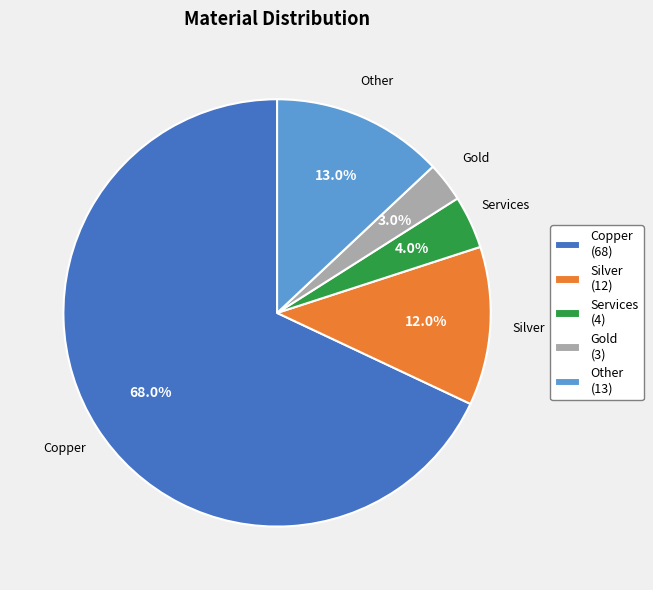

Which category has the biggest portion of the pie?

Copper